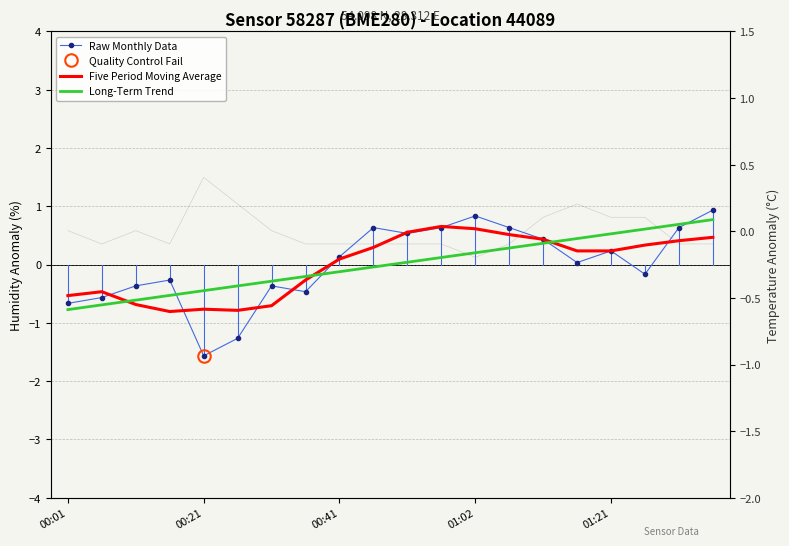

What is the total value across all series at 19?

2.2